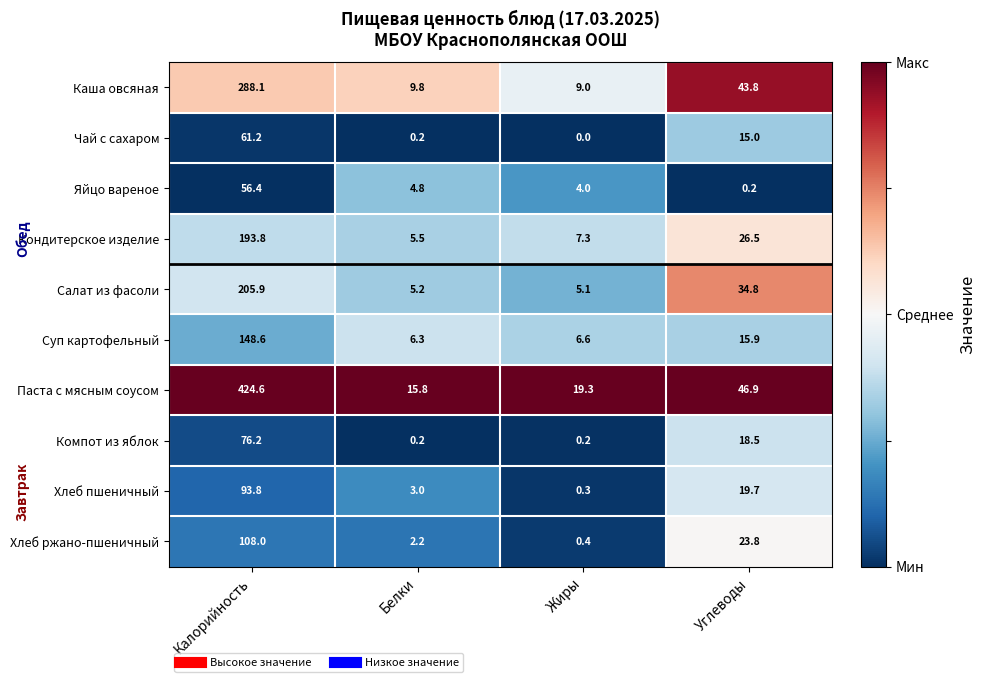

Which category has the highest value across all series?

Калорийность